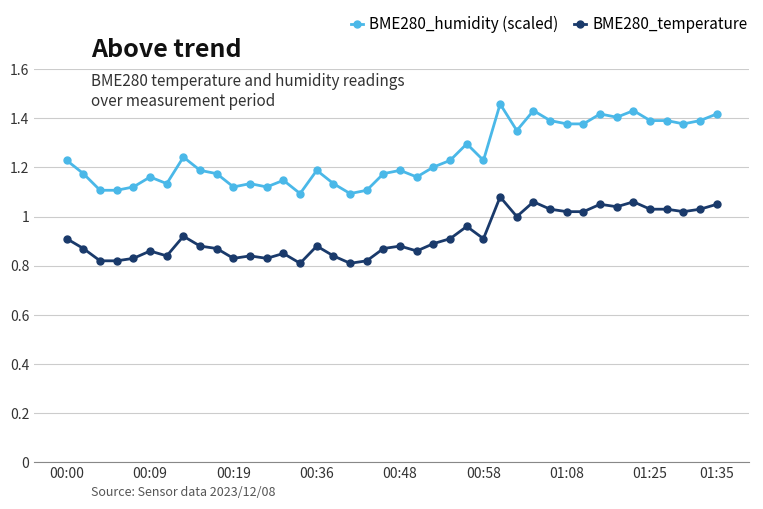

True or false: BME280_humidity (scaled) and BME280_temperature cross at least once.

False